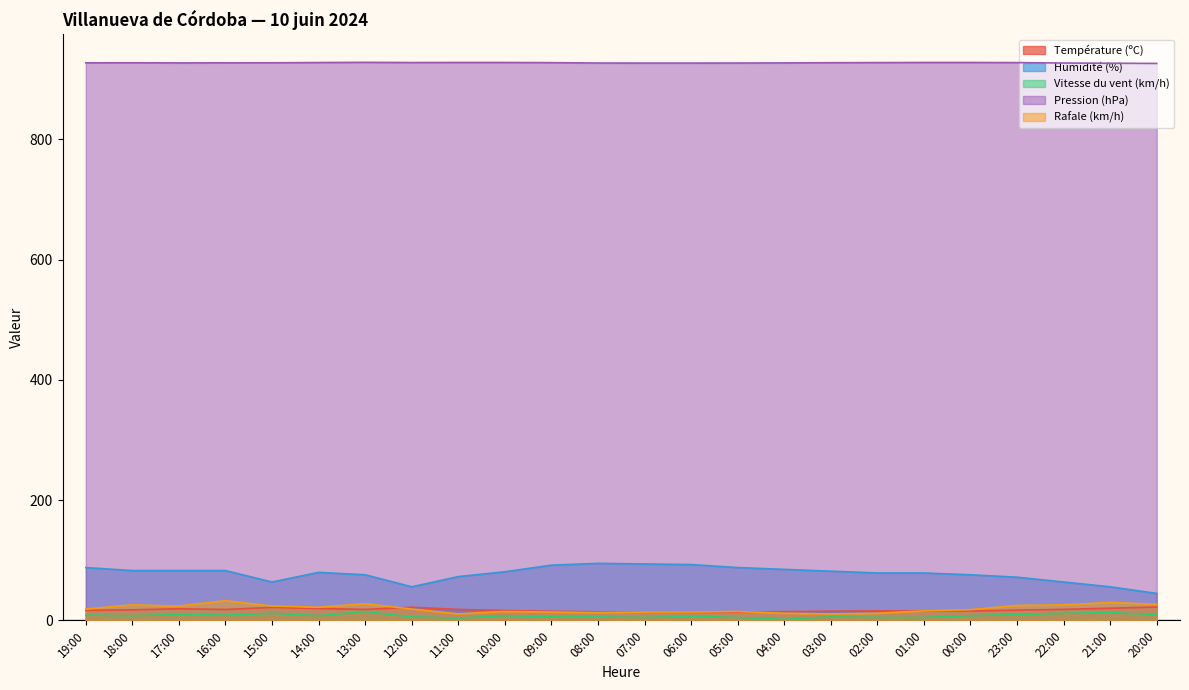

How many data points in Humidité (%) are above 81?

11